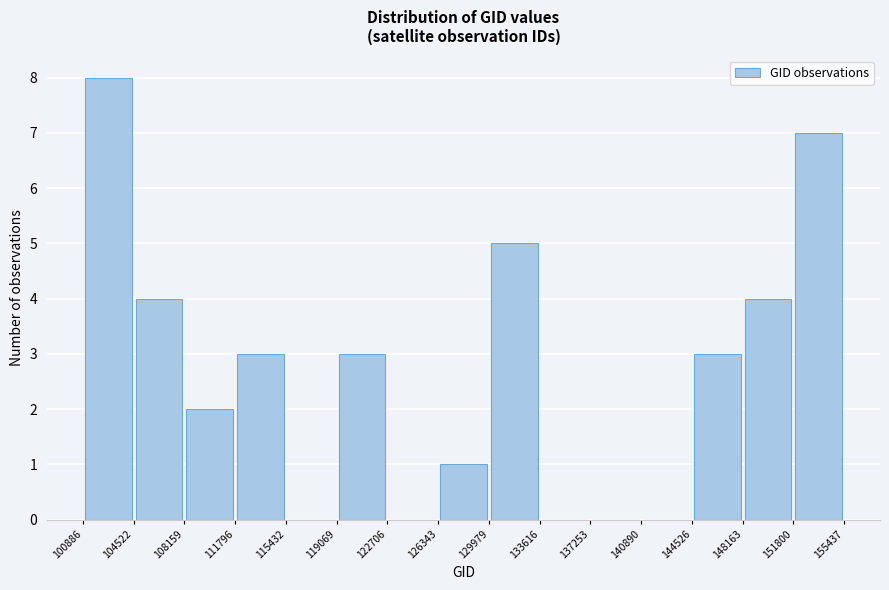

How tall is the bar that spans 151800 to 155437 on the x-axis? The values are not printed on the chart, so give them approximately, as read against the axis.

7